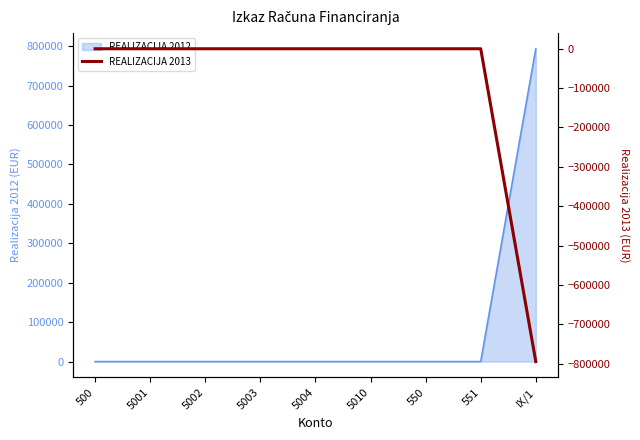

Rank the categories by value from lowest to highest.

IX/1, 500, 5001, 5002, 5003, 5004, 5010, 550, 551